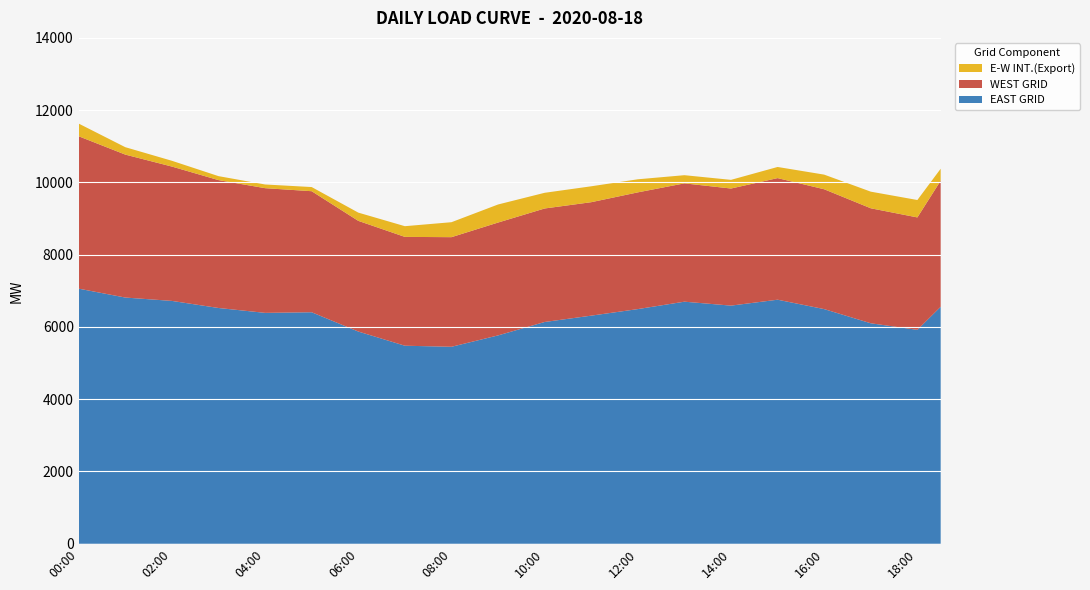

Reading right to left, extract all data points from this chart.

EAST GRID: 6558.6	5920.1	6011.1	6102.0	6298.1	6494.1	6624.2	6754.4	6672.5	6590.5	6645.0	6699.5	6597.1	6494.6	6403.9	6313.1	6225.2	6137.4	5951.7	5766.0	5608.7	5451.4	5466.1	5480.9	5677.1	5873.4	6140.2	6407.0	6398.5	6390.0	6457.5	6525.0	6623.0	6721.0	6767.5	6814.0	6937.0	7060.0
WEST GRID: 3489.1	3111.2	3146.8	3182.3	3249.4	3316.6	3340.9	3365.2	3302.9	3240.6	3257.7	3274.7	3252.4	3230.2	3185.0	3139.8	3140.6	3141.4	3132.4	3123.4	3078.5	3033.6	3022.7	3011.8	3037.4	3063.1	3206.6	3350.0	3400.5	3451.0	3495.0	3539.0	3628.5	3718.0	3837.0	3956.0	4086.5	4217.0
E-W INT.(Export): 331.0	482.0	471.0	460.0	432.5	405.0	356.5	308.0	274.0	240.0	233.0	226.0	294.0	362.0	401.0	440.0	437.0	434.0	467.0	500.0	457.0	414.0	355.0	296.0	262.0	228.0	171.5	115.0	108.5	102.0	106.0	110.0	135.0	160.0	182.5	205.0	278.0	351.0